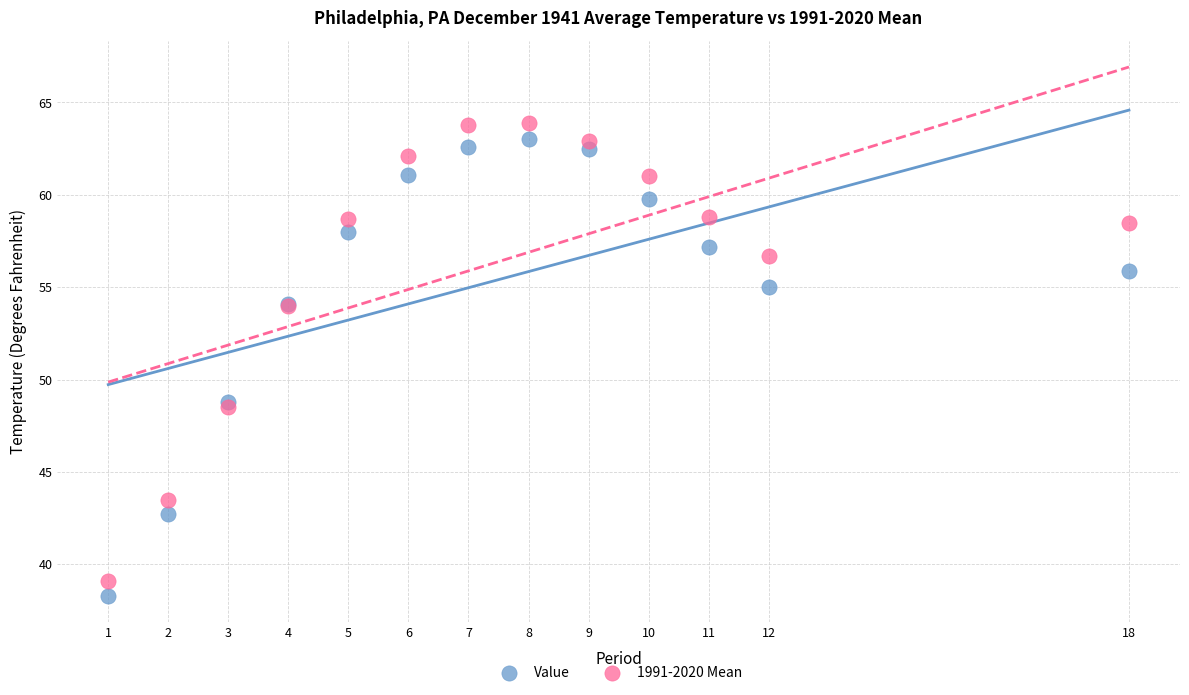

What is the X range (max minus min) for the scatter plot?

17.0